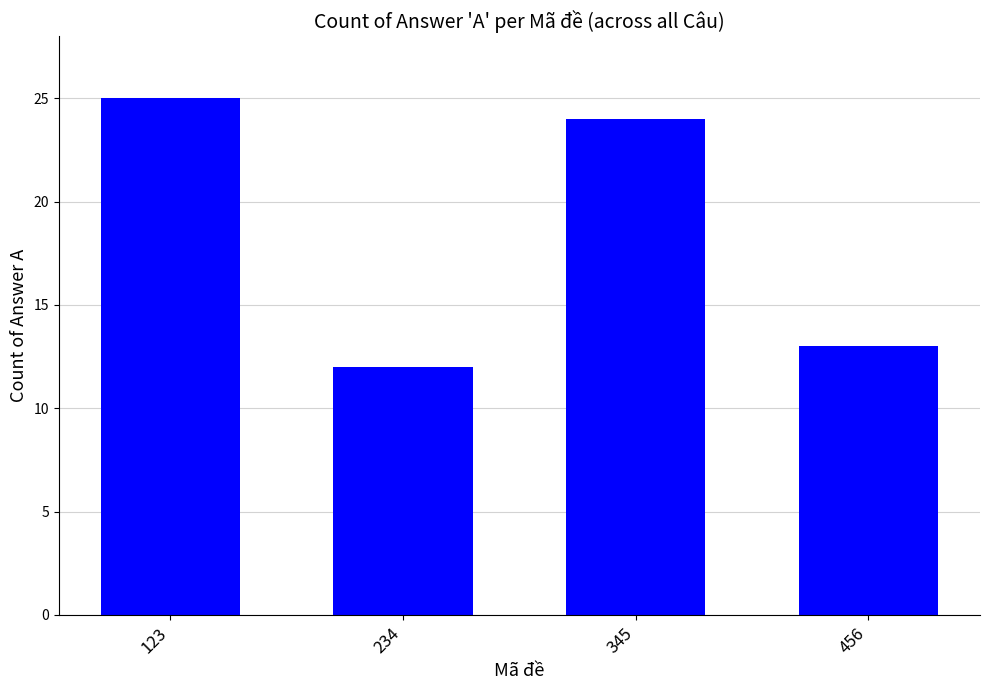

At which label does the data first exceed 24?

123